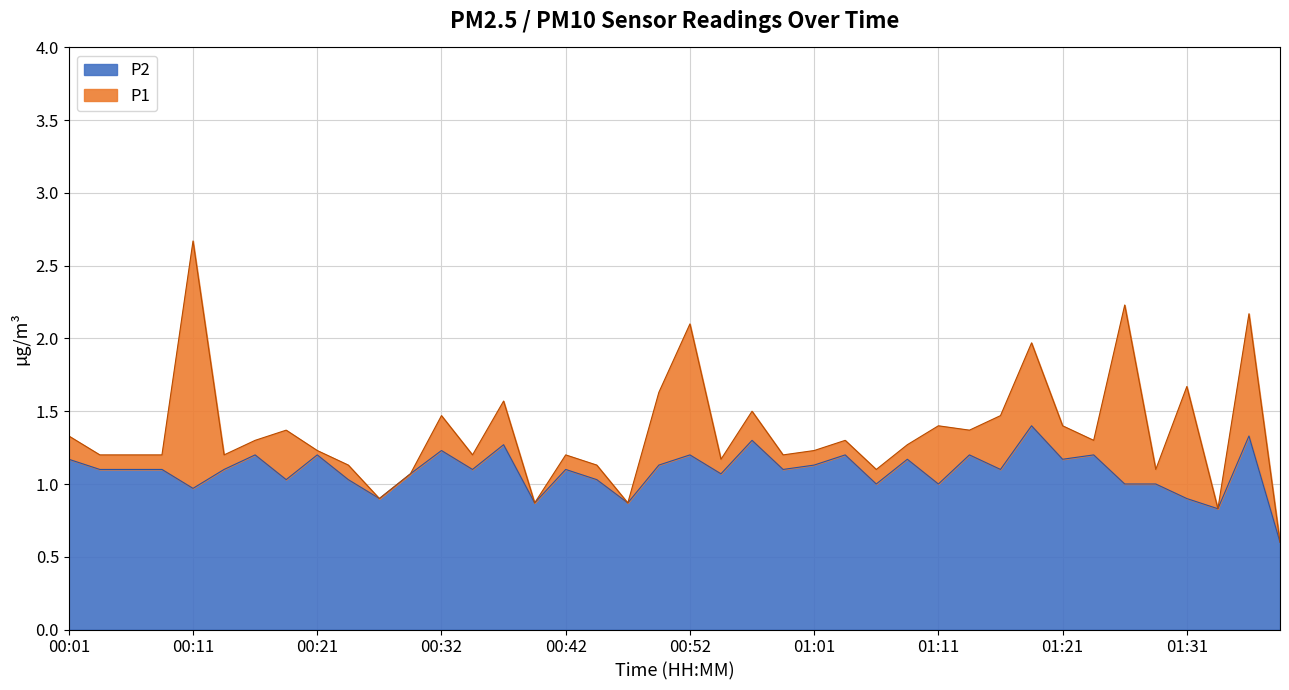

What are all the series names shown in the legend?

P2, P1